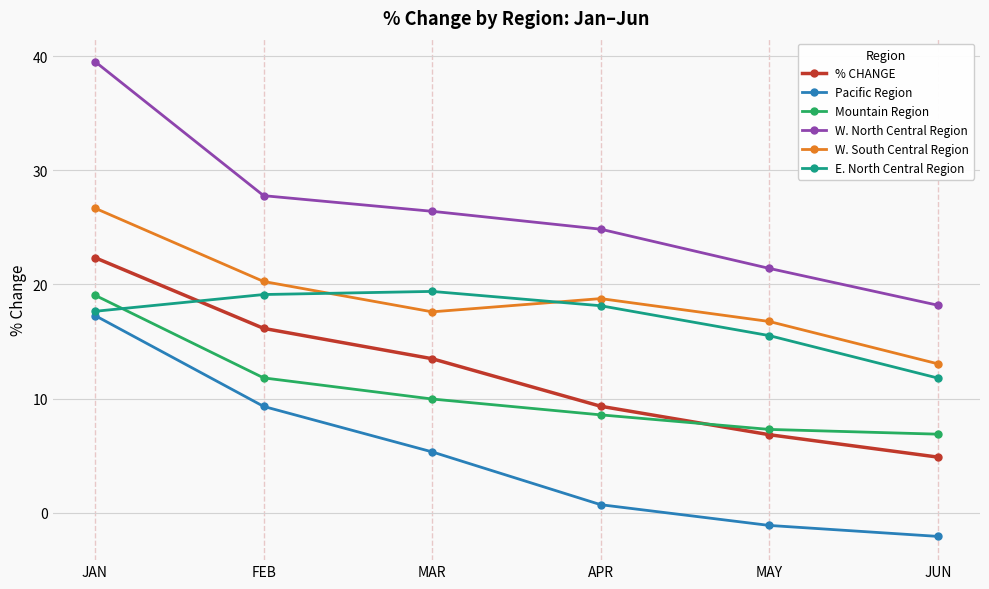

Which series changed the most between MAR and MAY?

% CHANGE